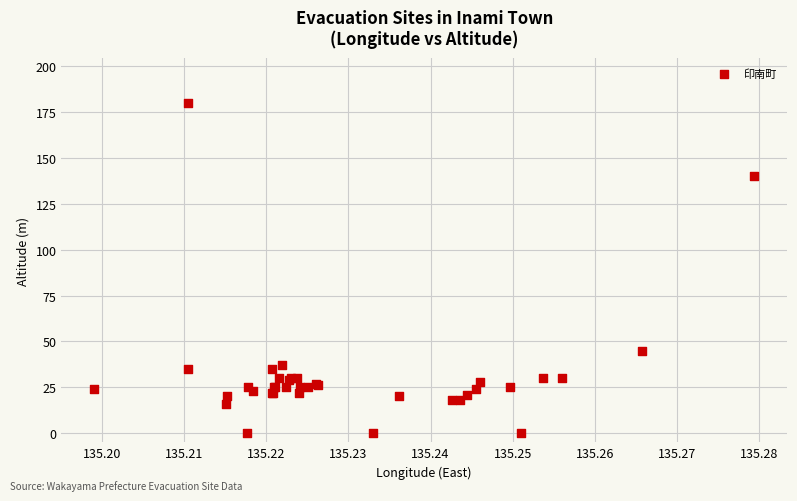

What Y value in the scatter plot is closest to 90?

45